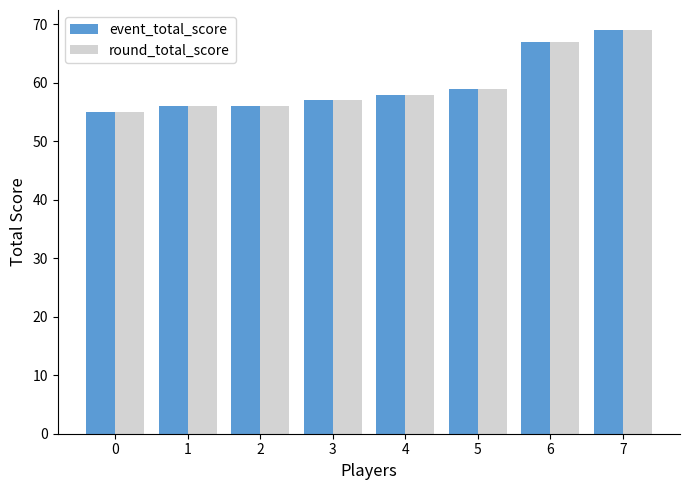

How many bars are there in each group?

2